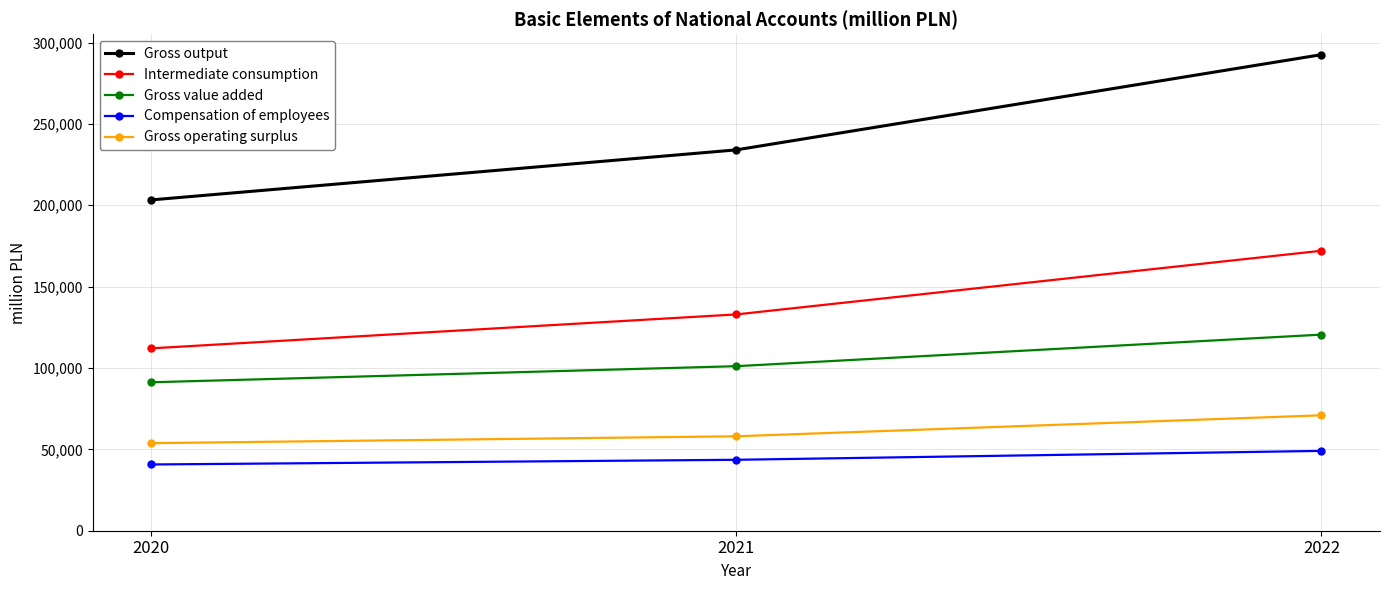

Does the chart display data point markers on the line(s)?

Yes